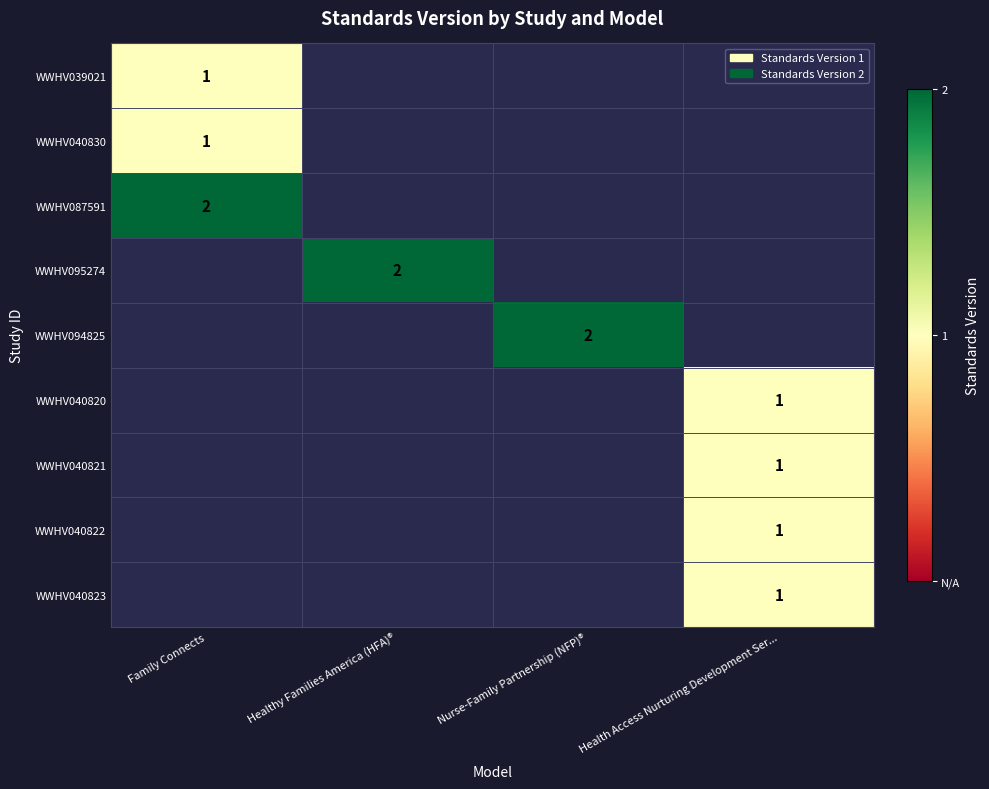

What value does the WWHV040820 series have at Health Access Nurturing Development Ser...?

1